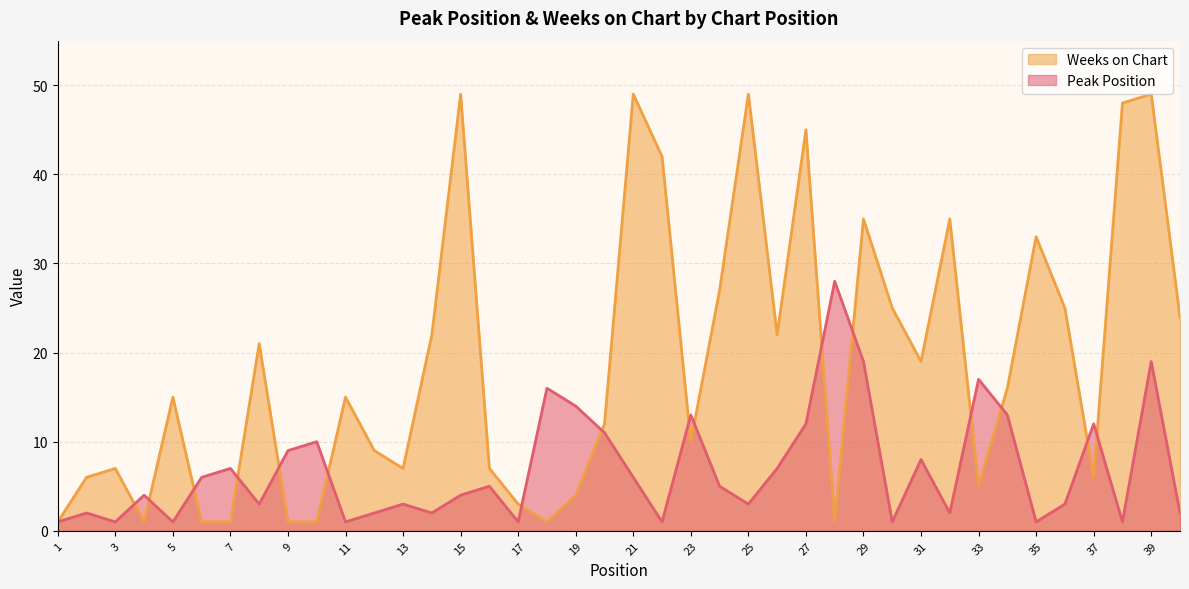

At which category does the chart reach its minimum across all series?

1